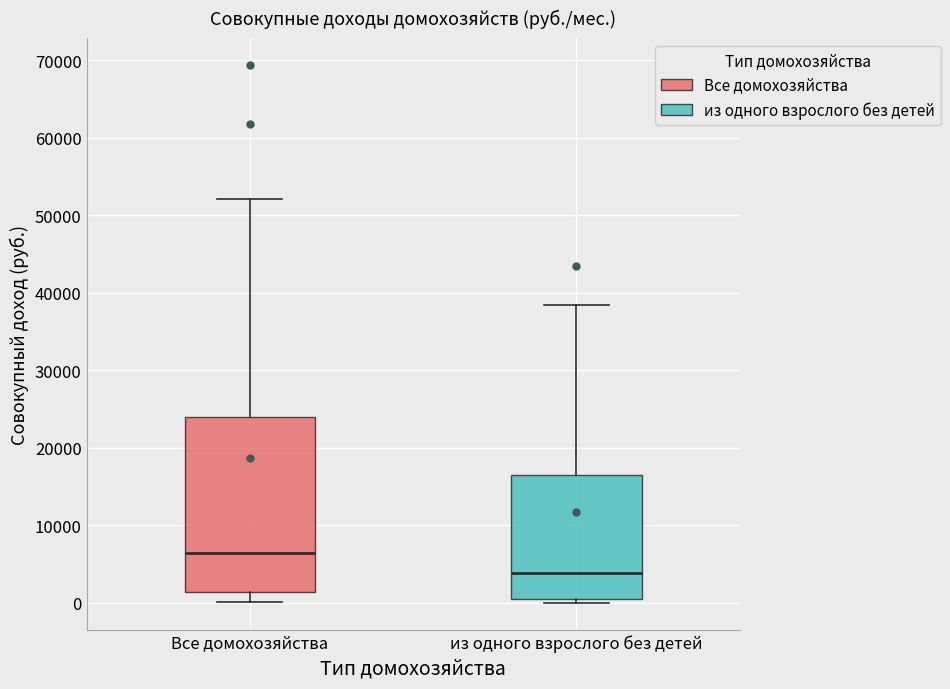

Reading left to right, transcribe this box plot: for each box, give where its median line is, the range the box spans, and where its two whiskers end, as read against the y-axis. The values are not printed on the chart, so give them approximately, as read against the axis.

Все домохозяйства: median 6000, box 1000 to 24000, whiskers 0 to 52000
из одного взрослого без детей: median 4000, box 1000 to 16000, whiskers 0 to 38000